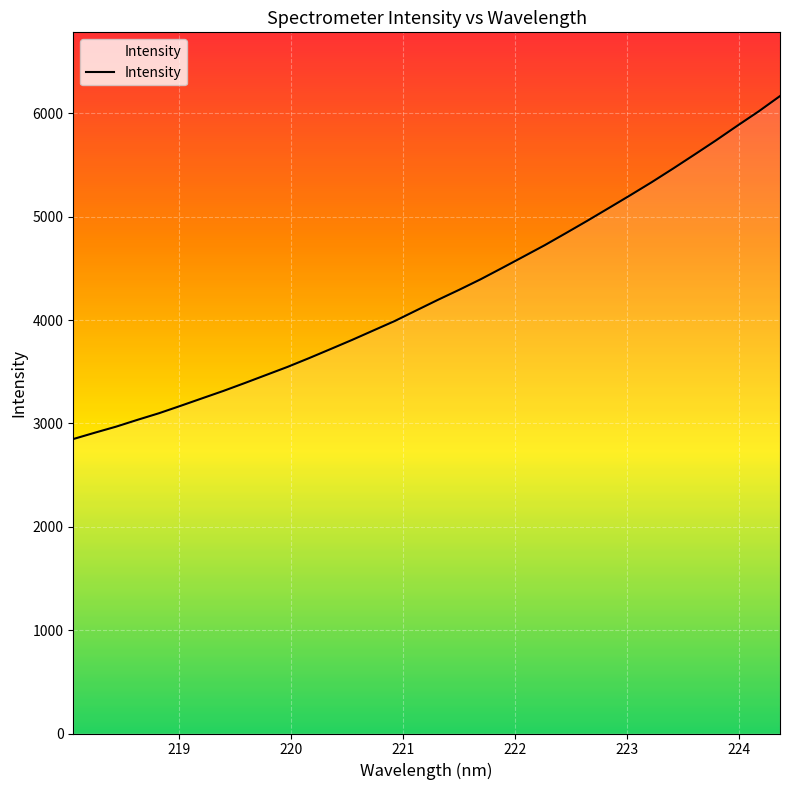

What is the minimum value shown in the chart?

2849.5